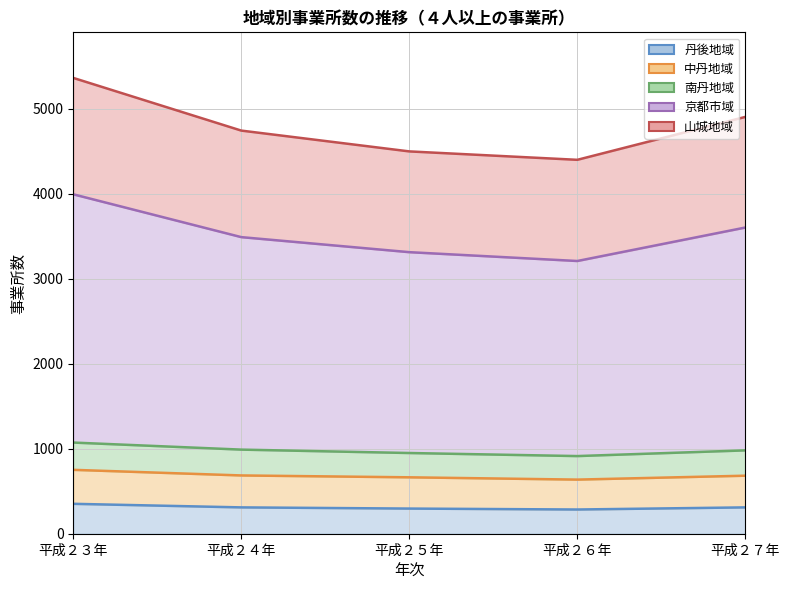

How many categories are shown in the chart?

5